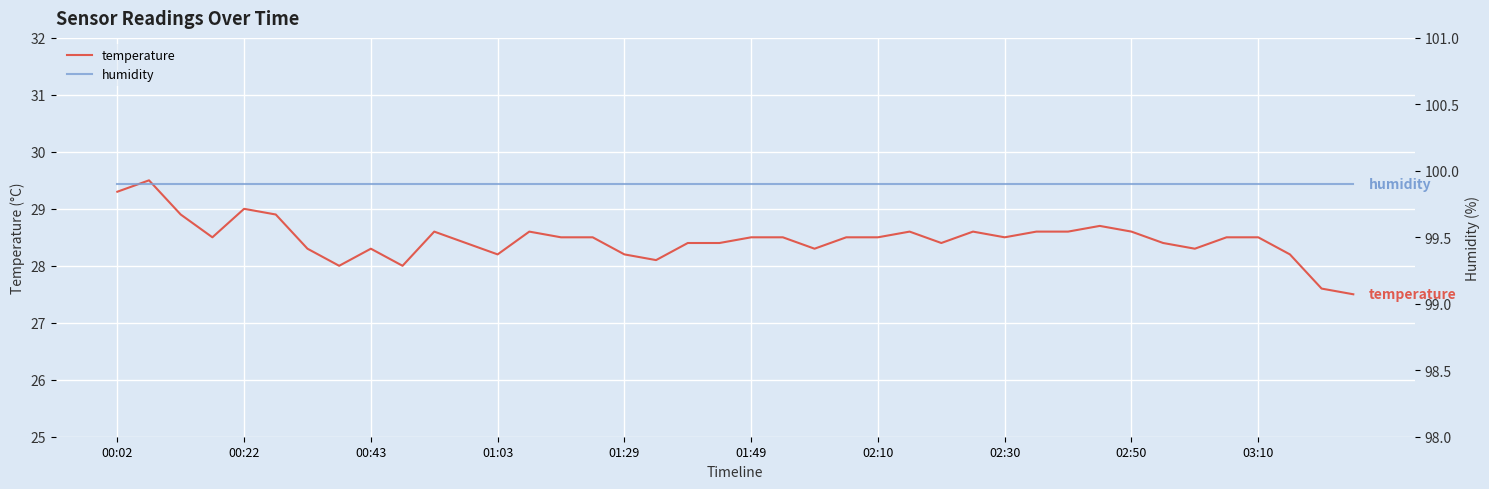

The value of temperature at 02:10 is 28.5. True or false?

True